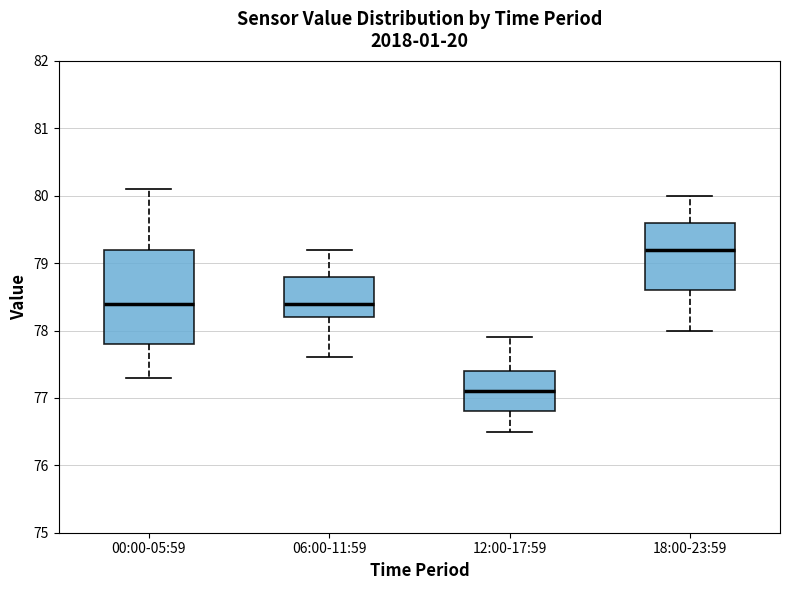

Which box has the highest median line?

18:00-23:59